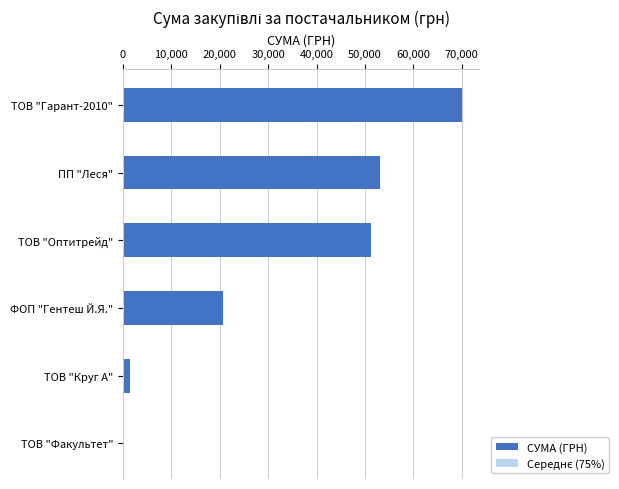

What is the highest value of the Середнє (75%) series?

52604.9